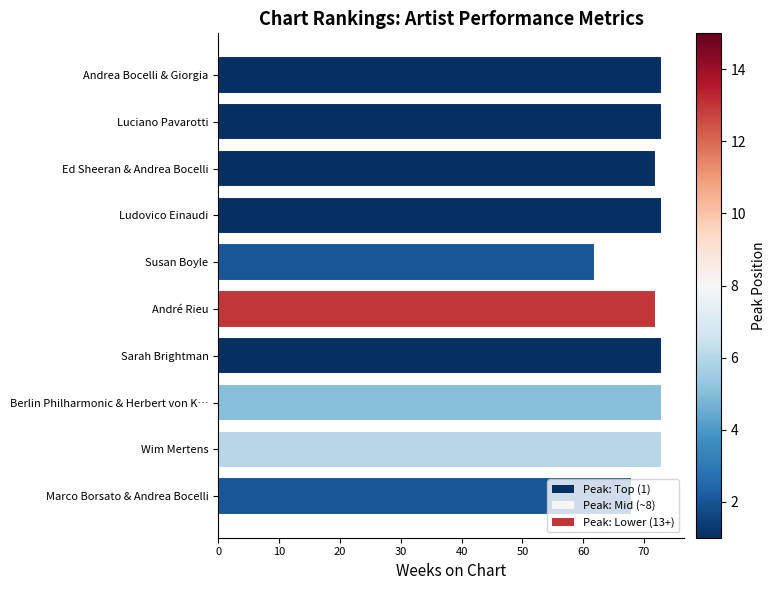

What is the greatest value displayed?

73